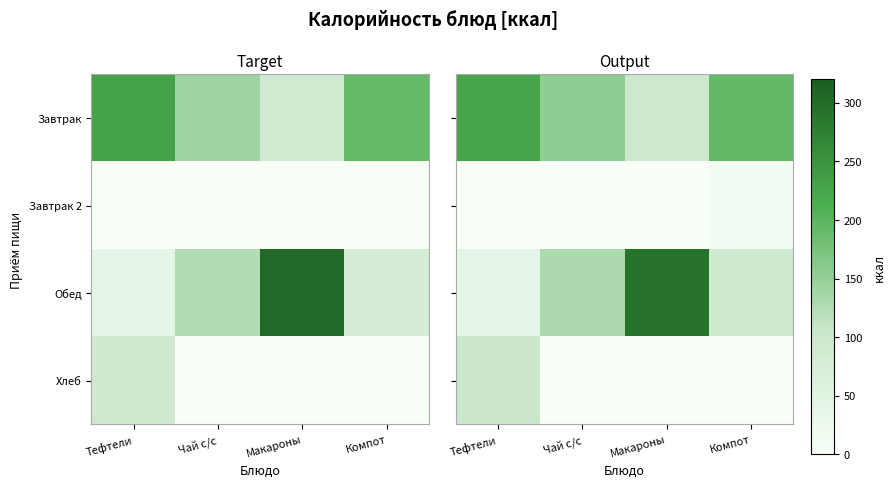

What is the highest value of the Завтрак series?

225.8